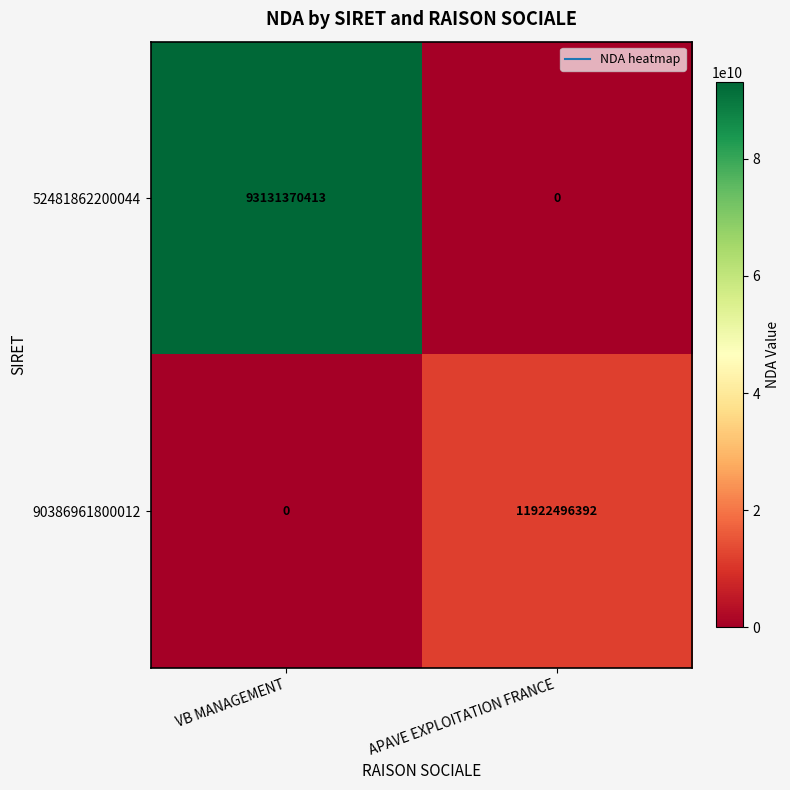

At which category is the sum across all series the highest?

VB MANAGEMENT